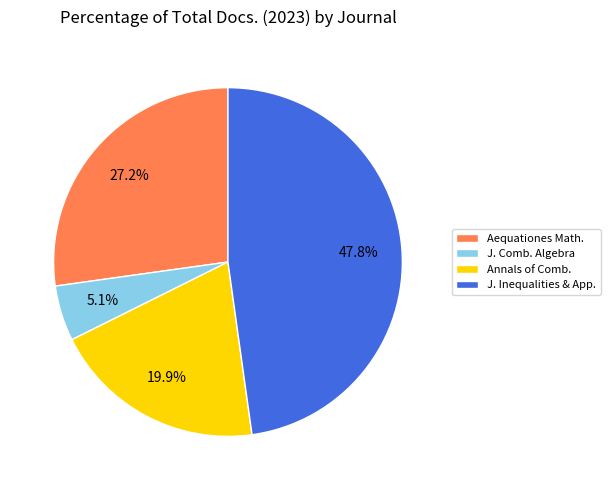

Is the sum of Annals of Comb. and J. Inequalities & App. greater than half?

Yes